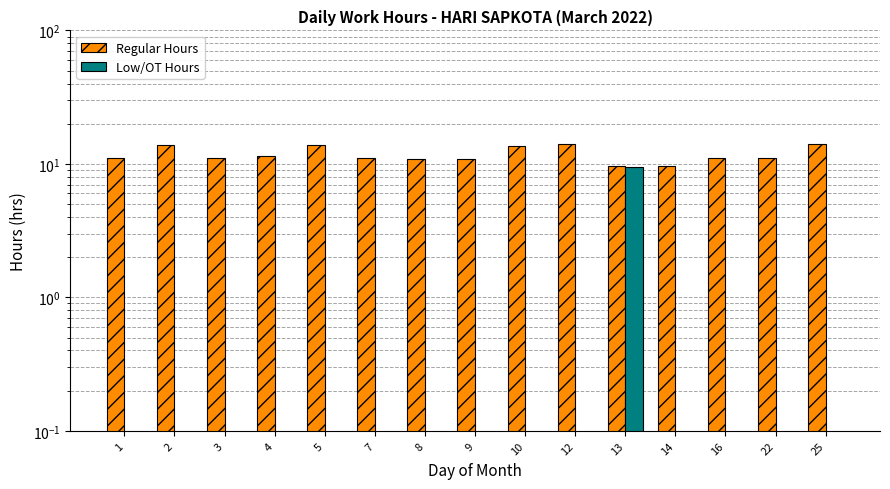

Reading left to right, transcribe all the data shown in this chart.

Regular Hours: 11.1	13.9	11.1	11.5	13.9	11.0	10.8	11.0	13.5	14.0	9.6	9.6	11.1	11.1	14.2
Low/OT Hours: 0.0	0.0	0.0	0.0	0.0	0.0	0.0	0.0	0.0	0.0	9.5	0.0	0.0	0.0	0.0